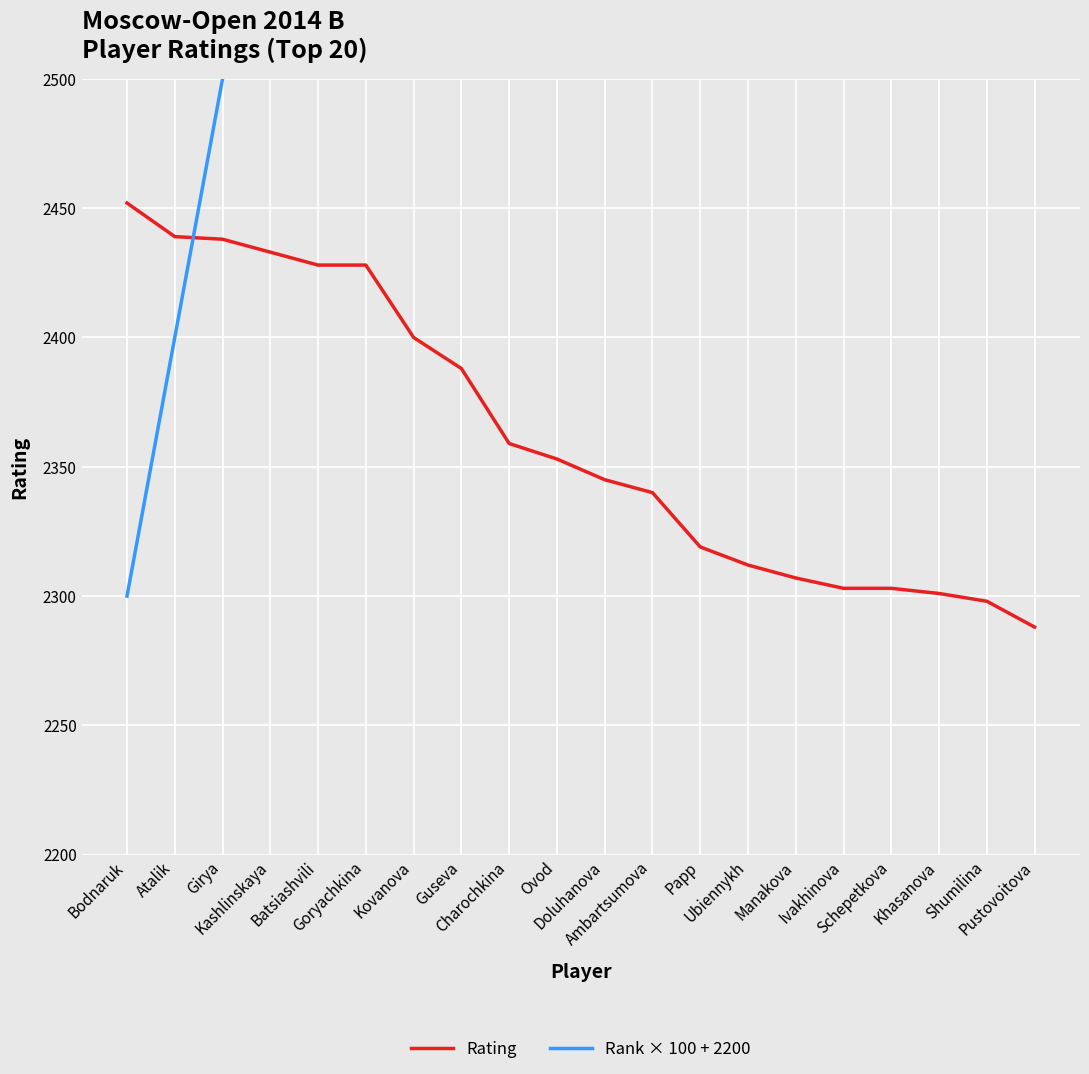

After their last crossing, which series has the higher values: Rank × 100 + 2200 or Rating?

Rank × 100 + 2200